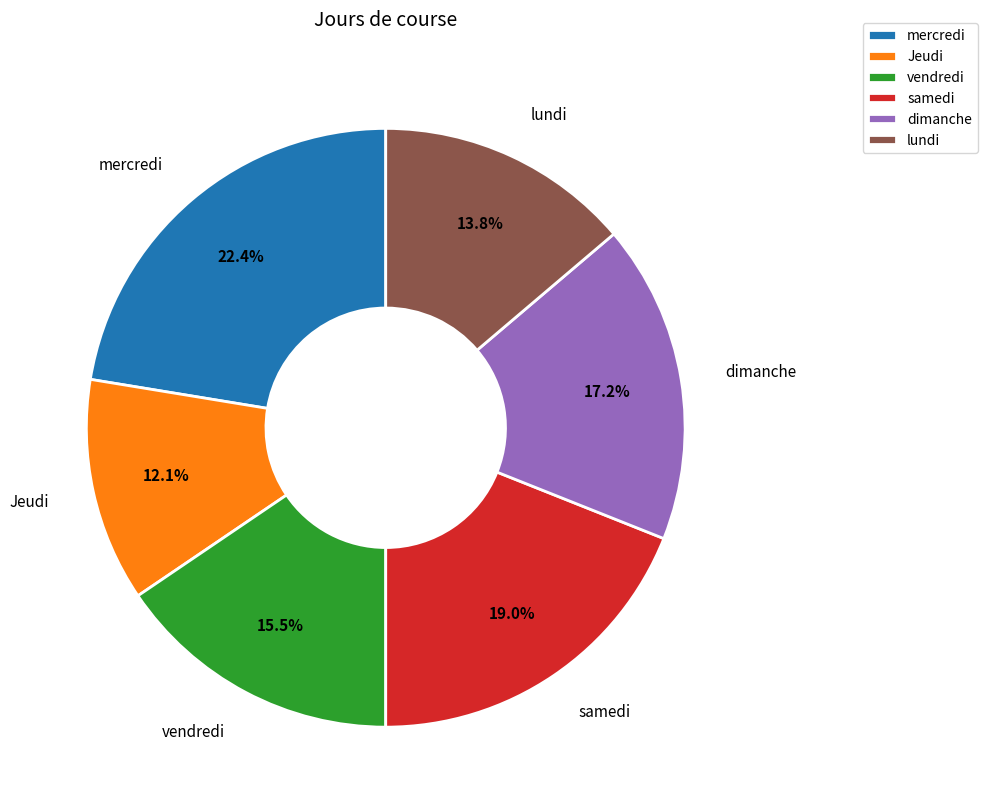

Does any single category account for the majority?

No